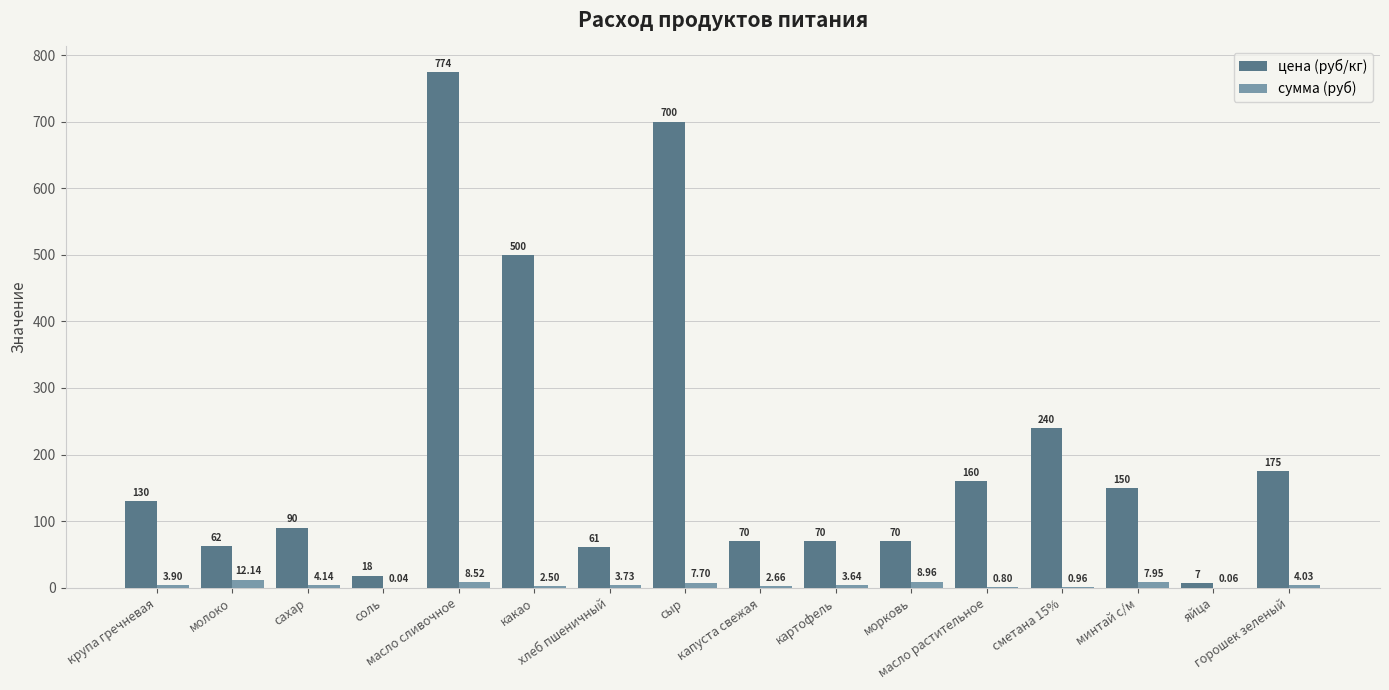

Does the chart contain stacked bars?

No